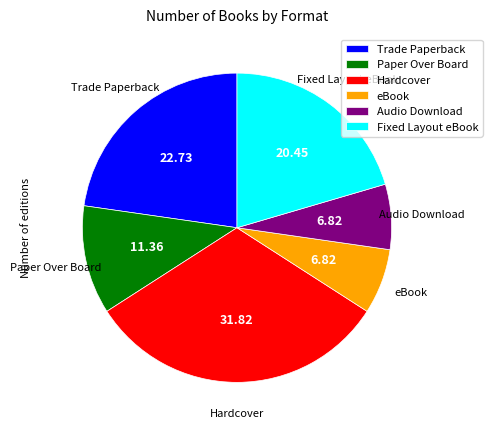

What is the largest slice in the pie chart?

Hardcover